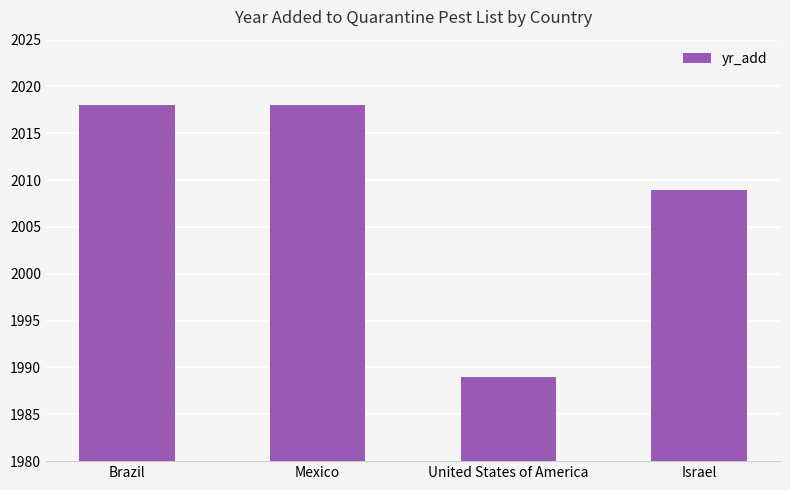

Reading left to right, what are all the values shown in this chart?

2018	2018	1989	2009